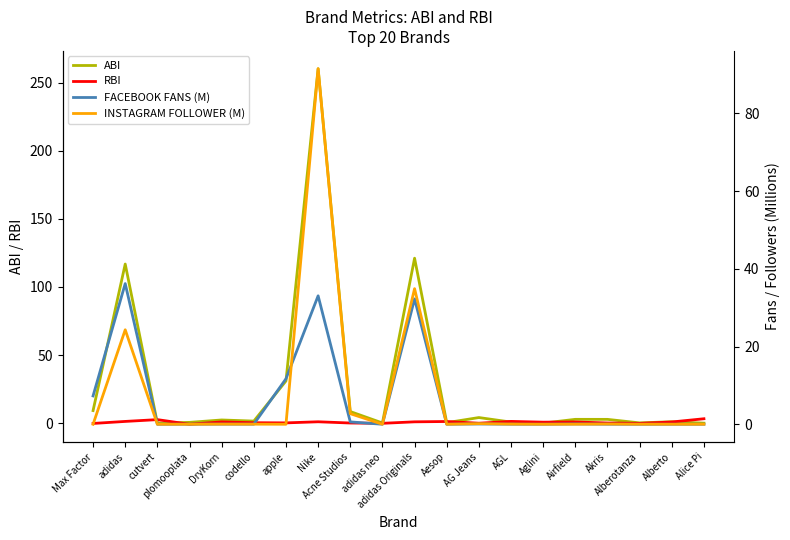

True or false: INSTAGRAM FOLLOWER (M) and FACEBOOK FANS (M) cross at least once.

True